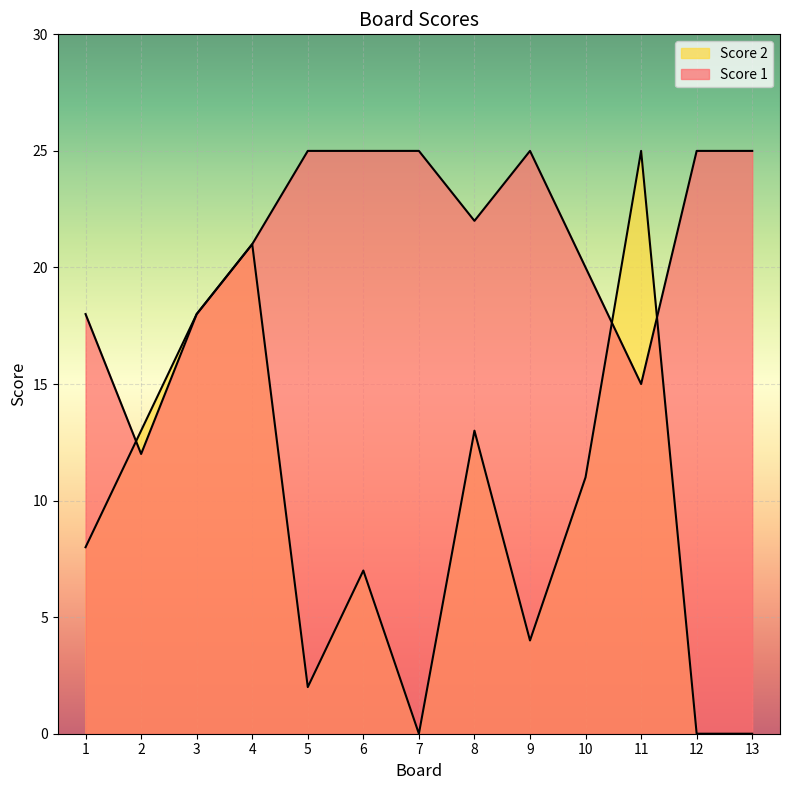

List the series in order of their peak value, lowest first.

Score 1, Score 2